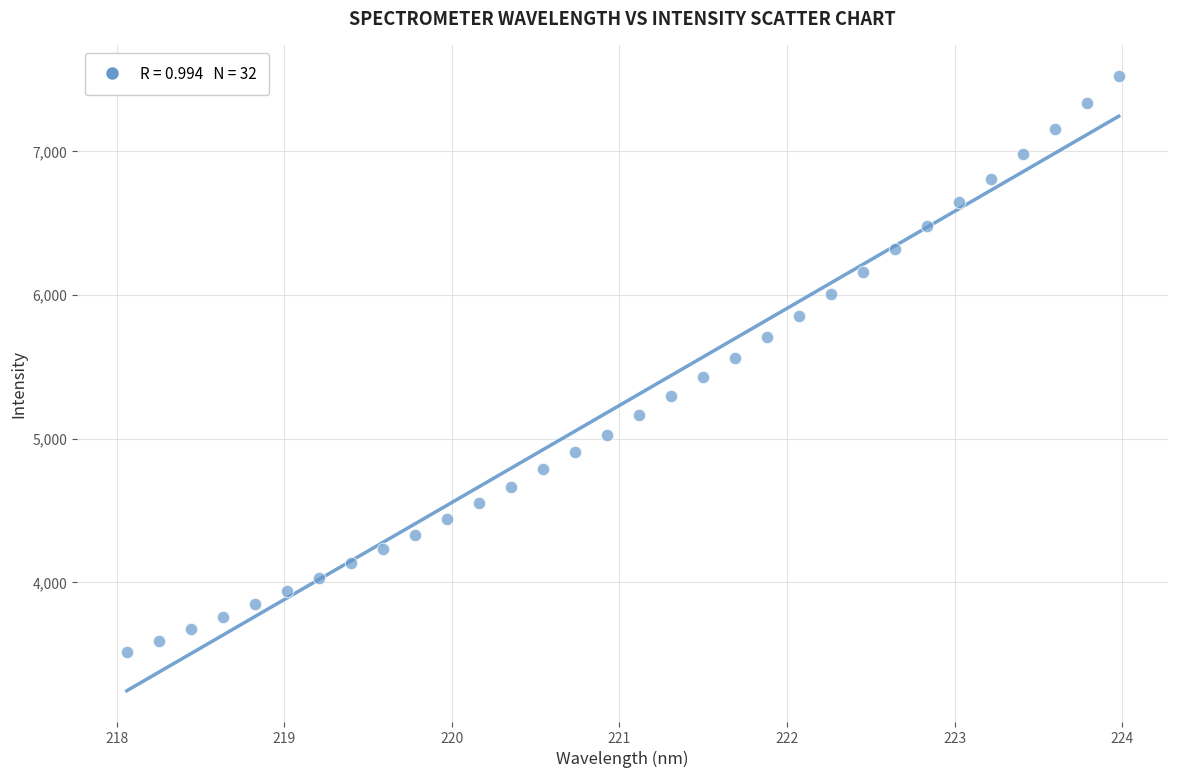

What is the range of Y values (max minus min)?

4010.3